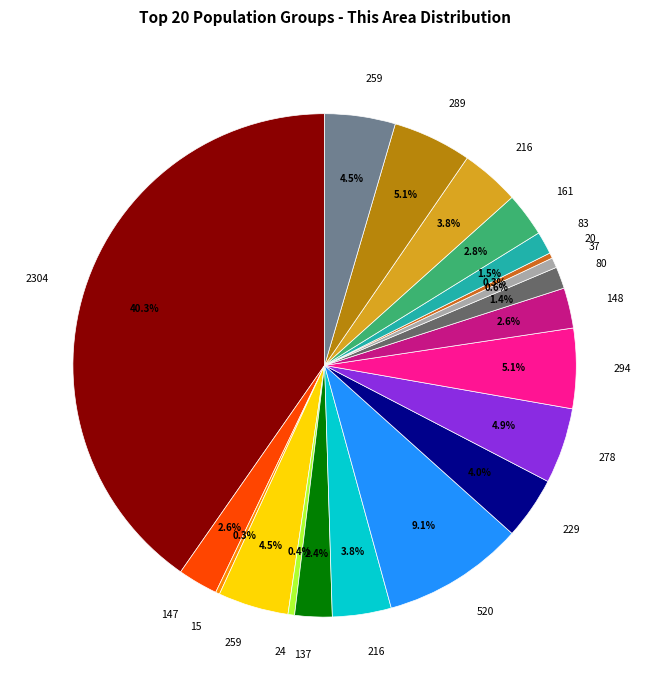

Does any single category account for the majority?

No